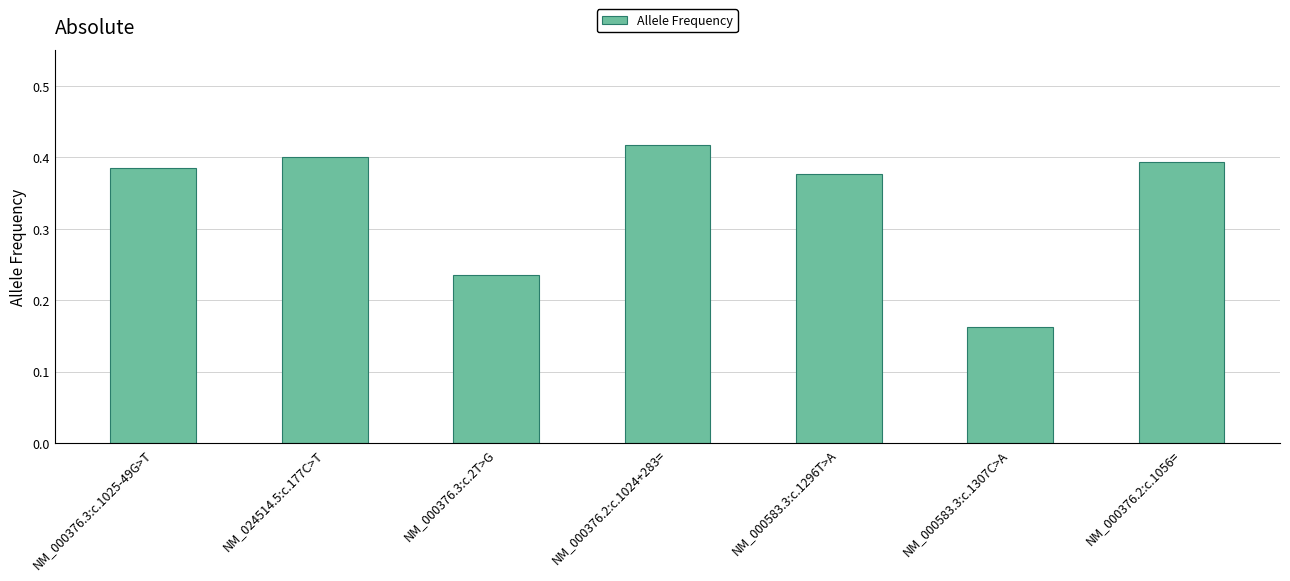

Rank the categories by value from highest to lowest.

NM_000376.2:c.1024+283=, NM_024514.5:c.177C>T, NM_000376.2:c.1056=, NM_000376.3:c.1025-49G>T, NM_000583.3:c.1296T>A, NM_000376.3:c.2T>G, NM_000583.3:c.1307C>A